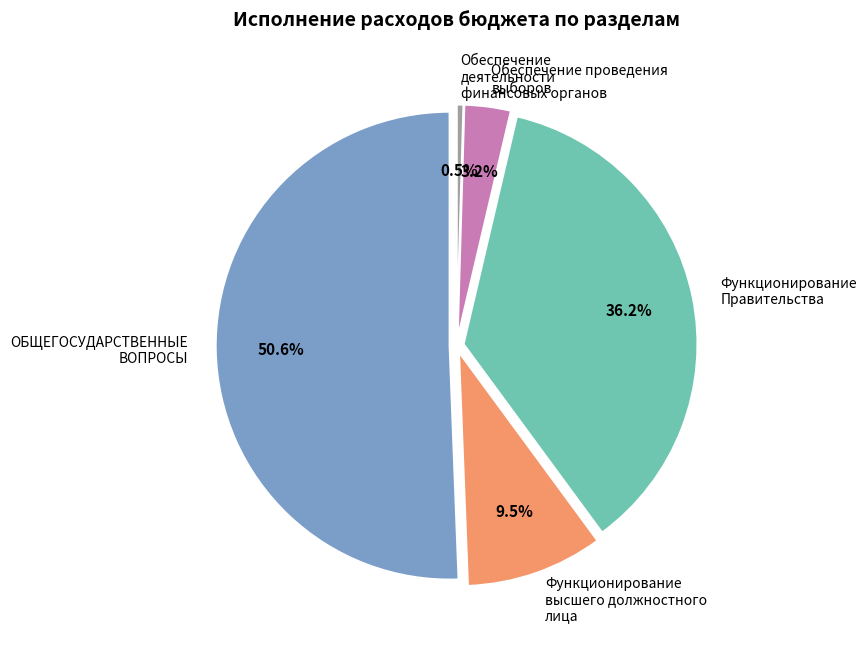

To the nearest percent, what percentage of the pie is Функционирование высшего должностного лица?

9%